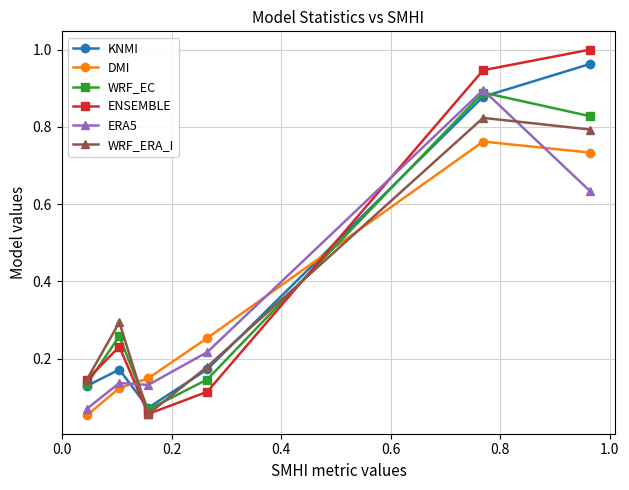

True or false: DMI has more than 0 interior local peaks.

True